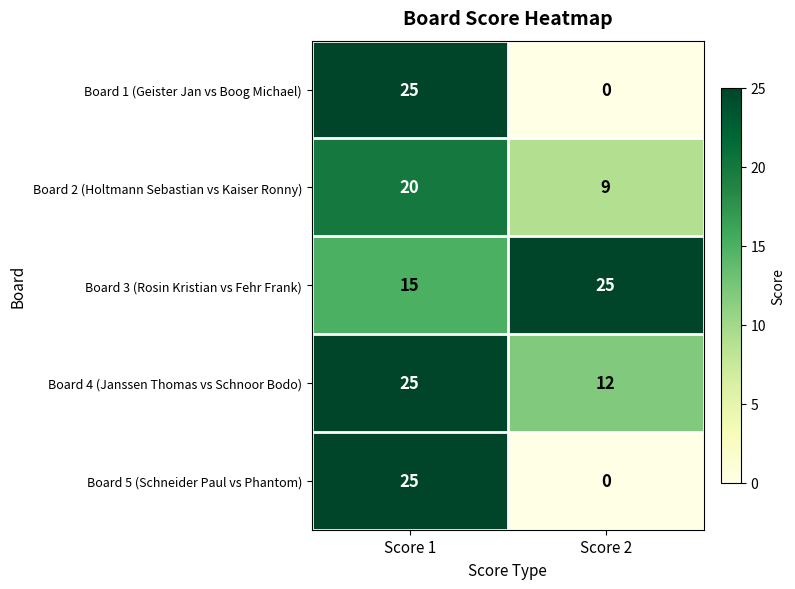

Count the number of data series in this chart.

5